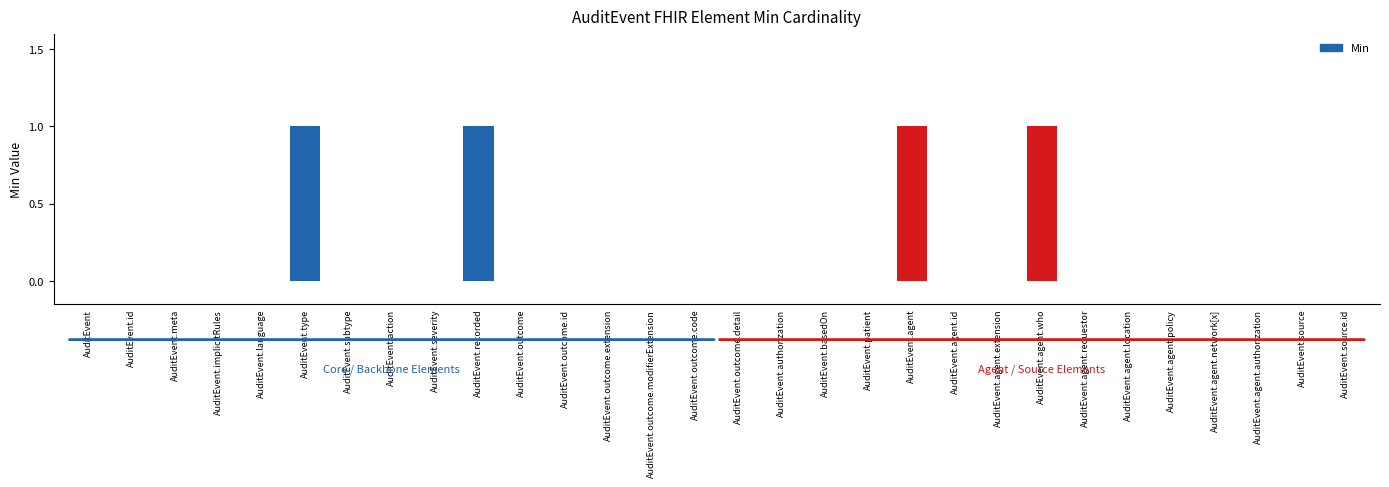

What is the sum of all values?

4